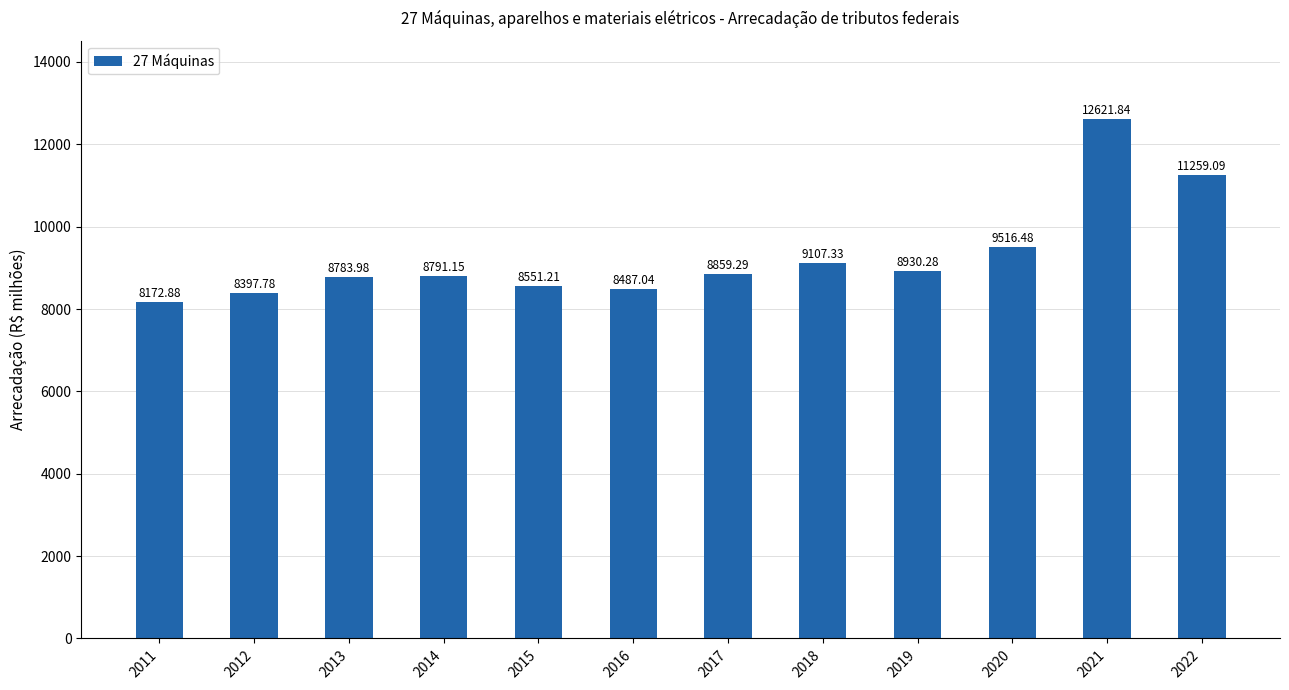

How many categories are shown in the chart?

12